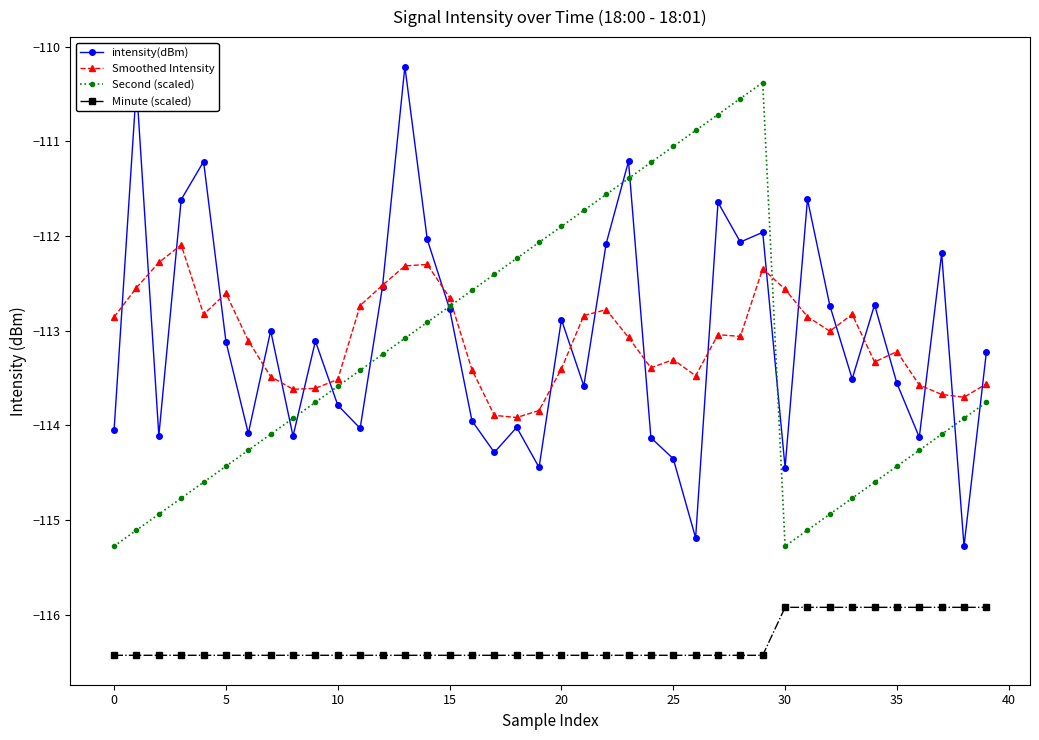

True or false: Smoothed Intensity and Minute (scaled) intersect in this chart.

False